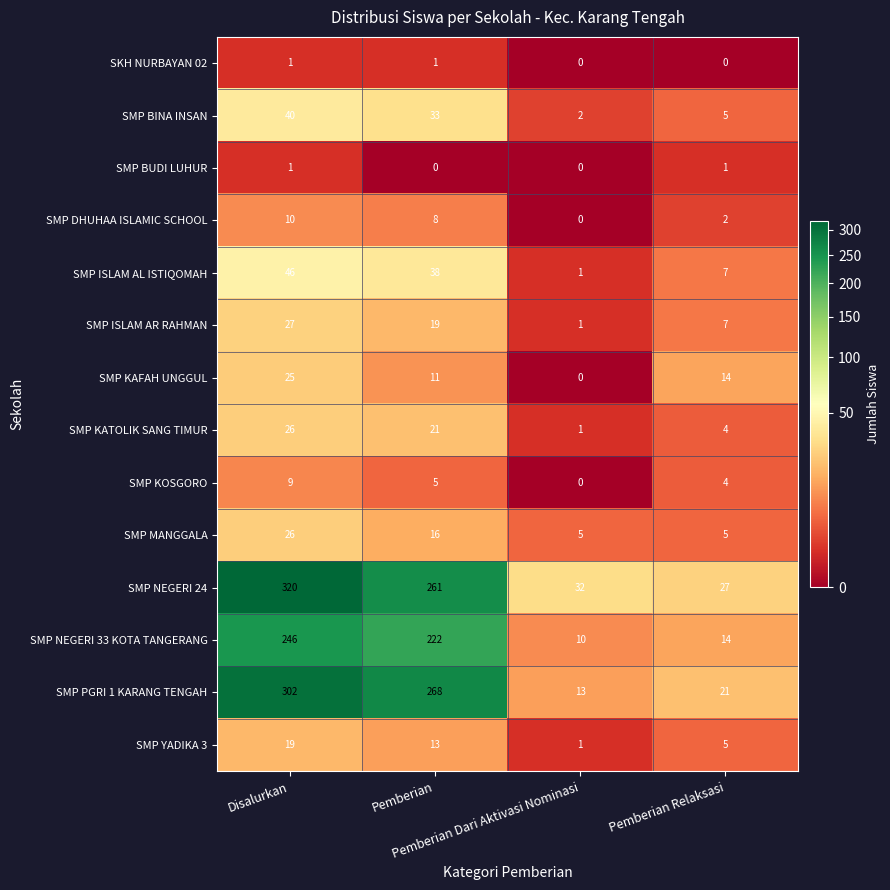

What is the greatest value displayed?

320